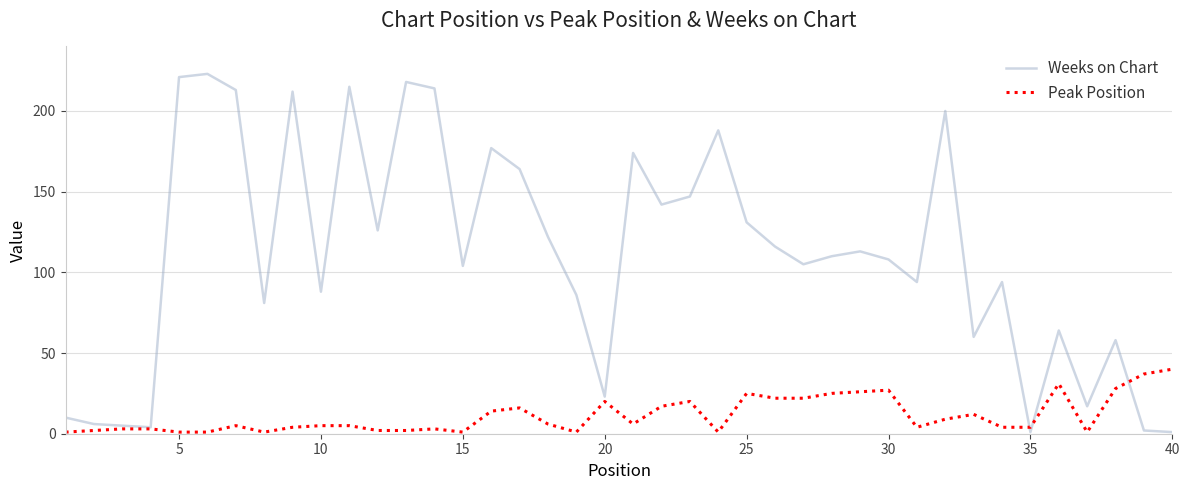

What is the highest value of the Weeks on Chart series?

223